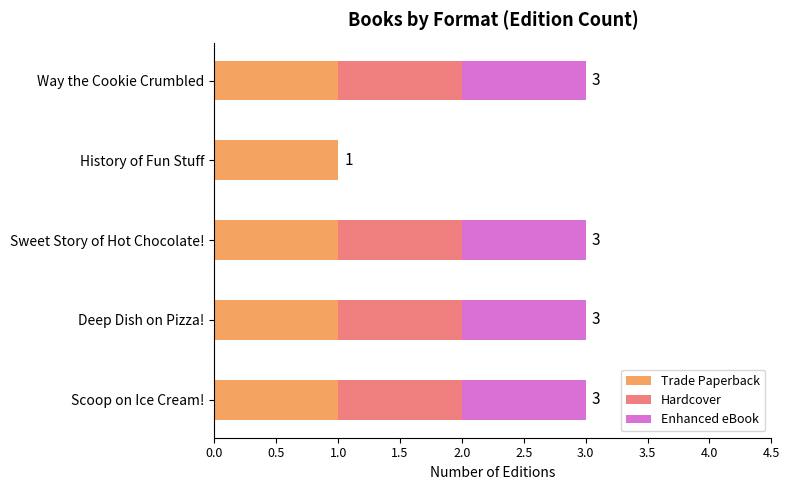

What is the total value across all series at Way the Cookie Crumbled?

3